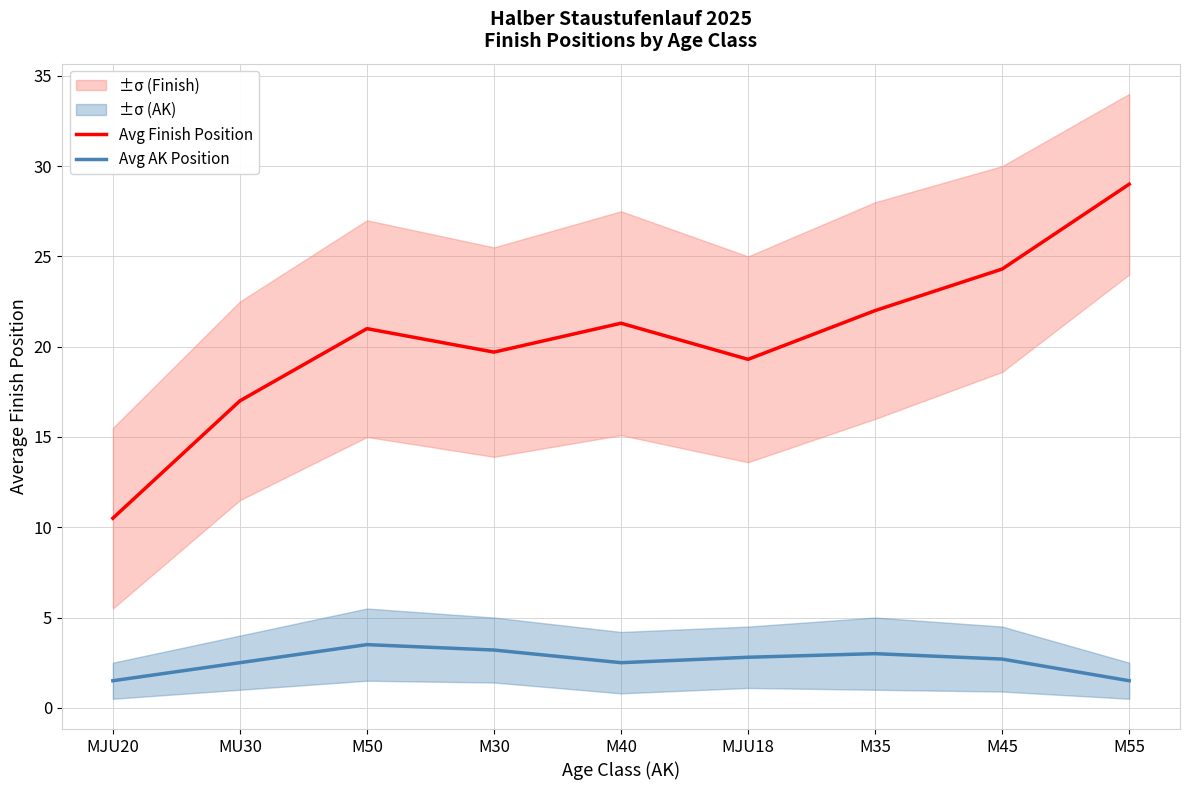

At how many categories does at least one series exceed 11?

8